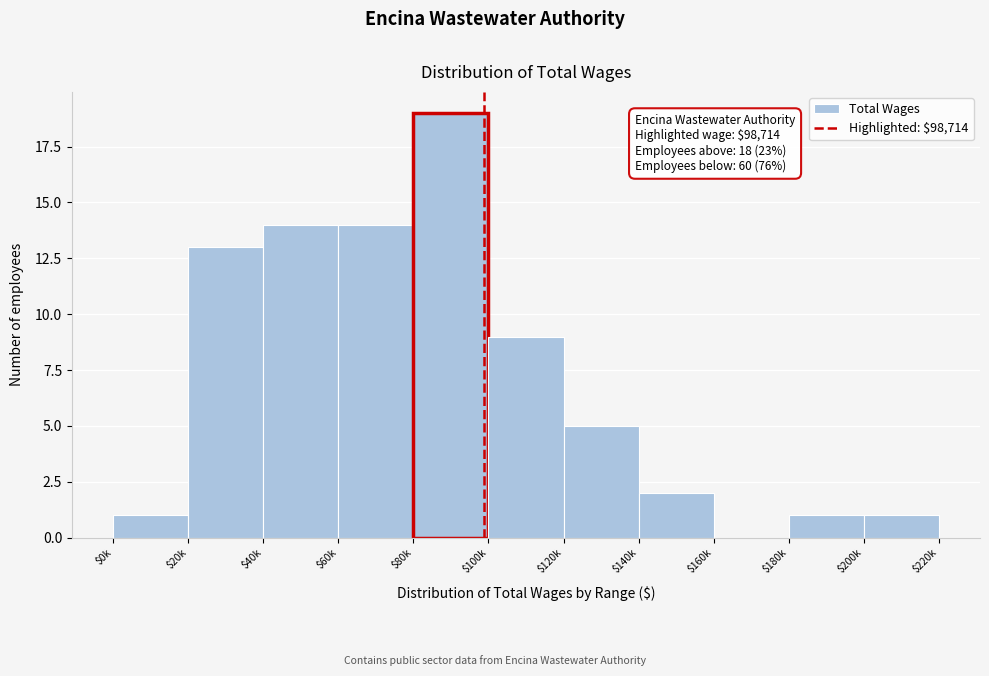

What is the sum of all values?

79